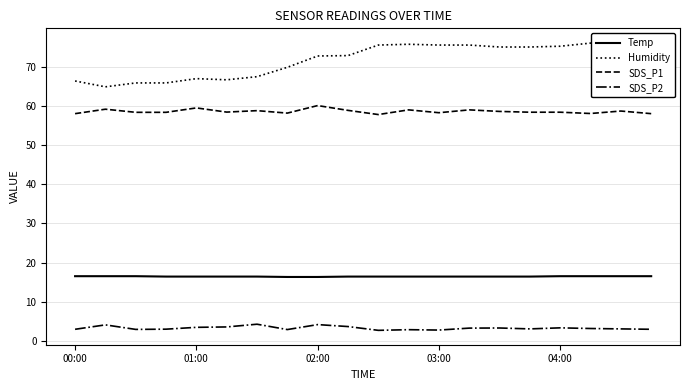

What is the maximum value for SDS_P1?

60.2